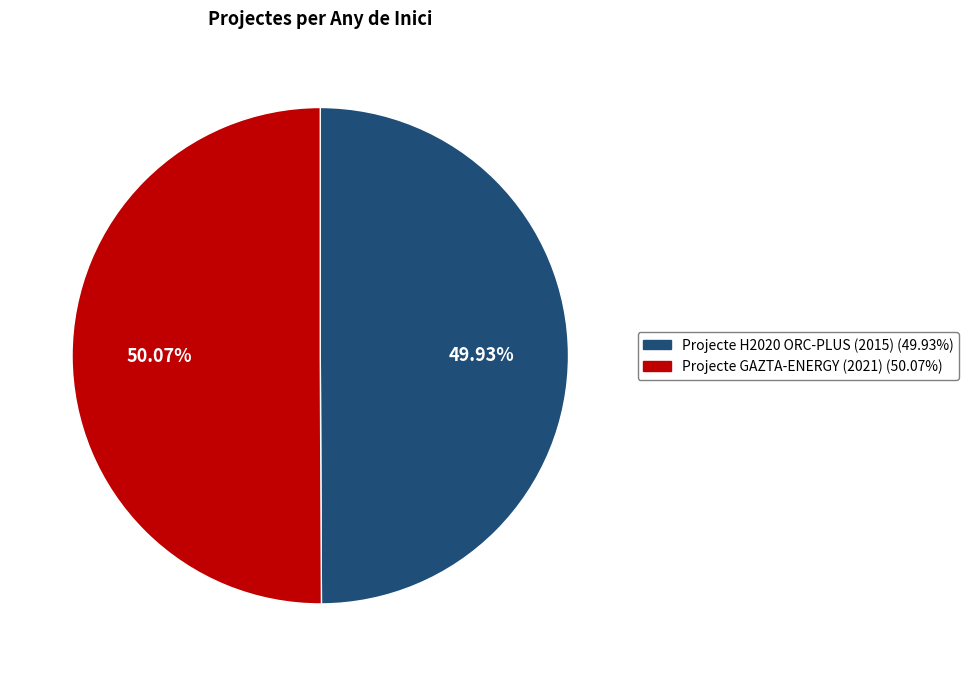

How many segments does this pie chart have?

2